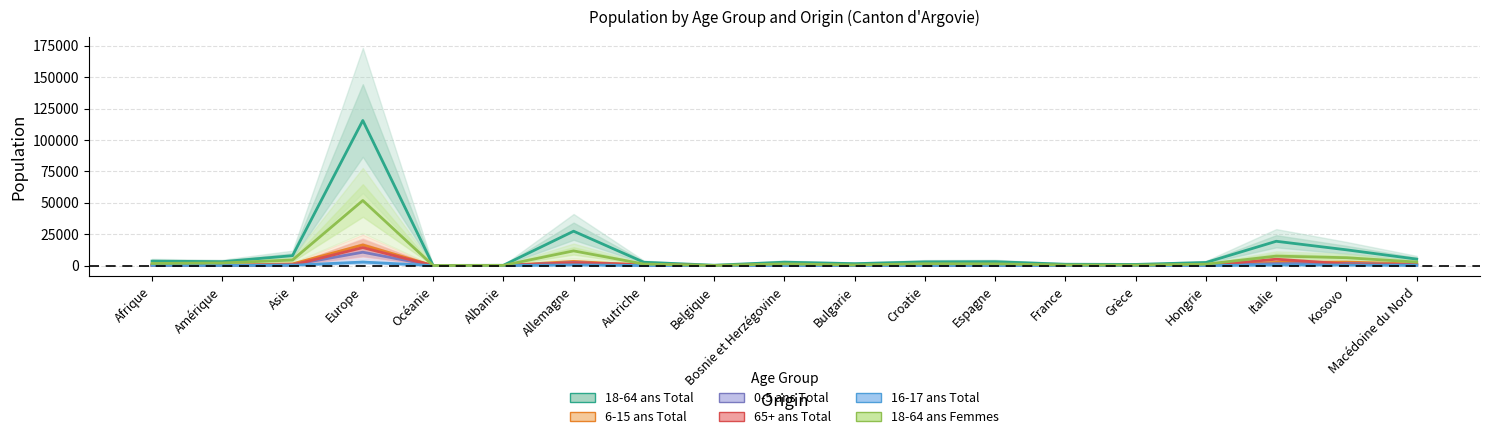

What is the total value across all series at Grèce?

1650